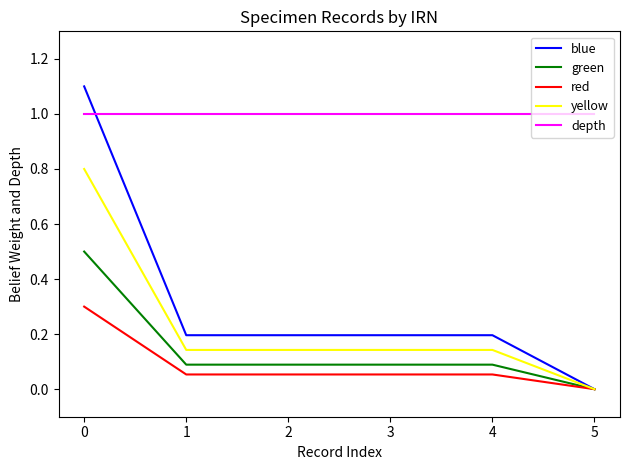

What is the difference between the highest and lowest values at 5?

1.0